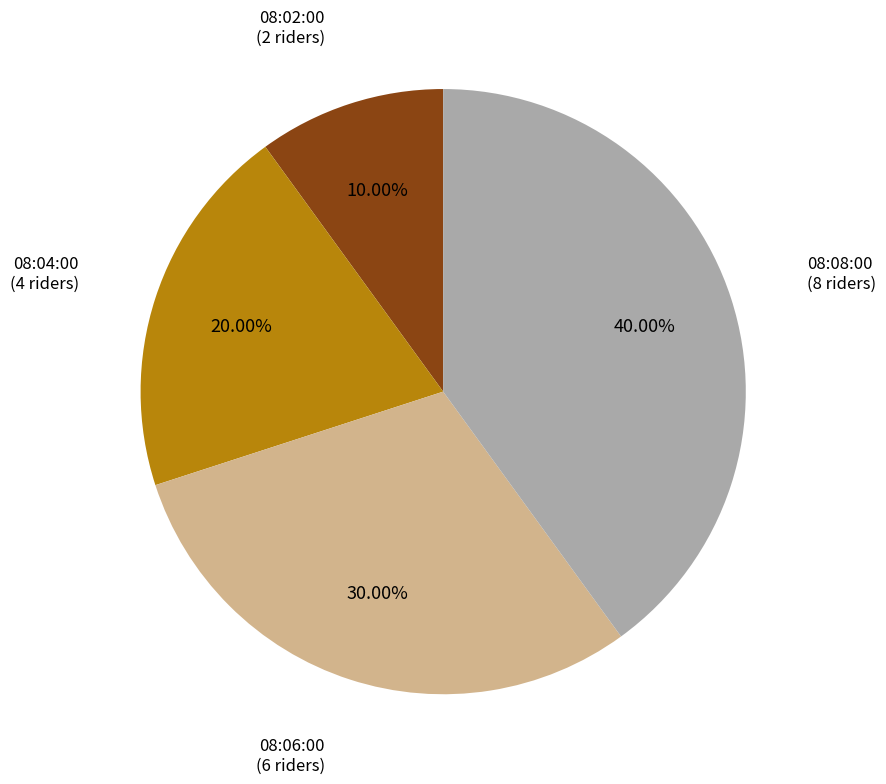

Does any single category account for the majority?

No